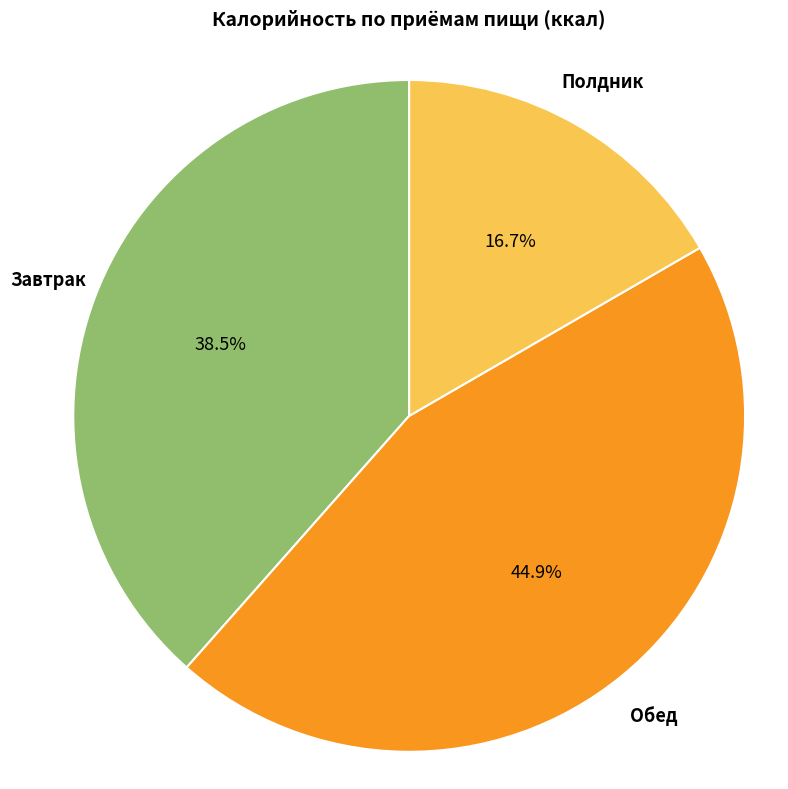

Is the sum of Завтрак and Обед greater than half?

Yes